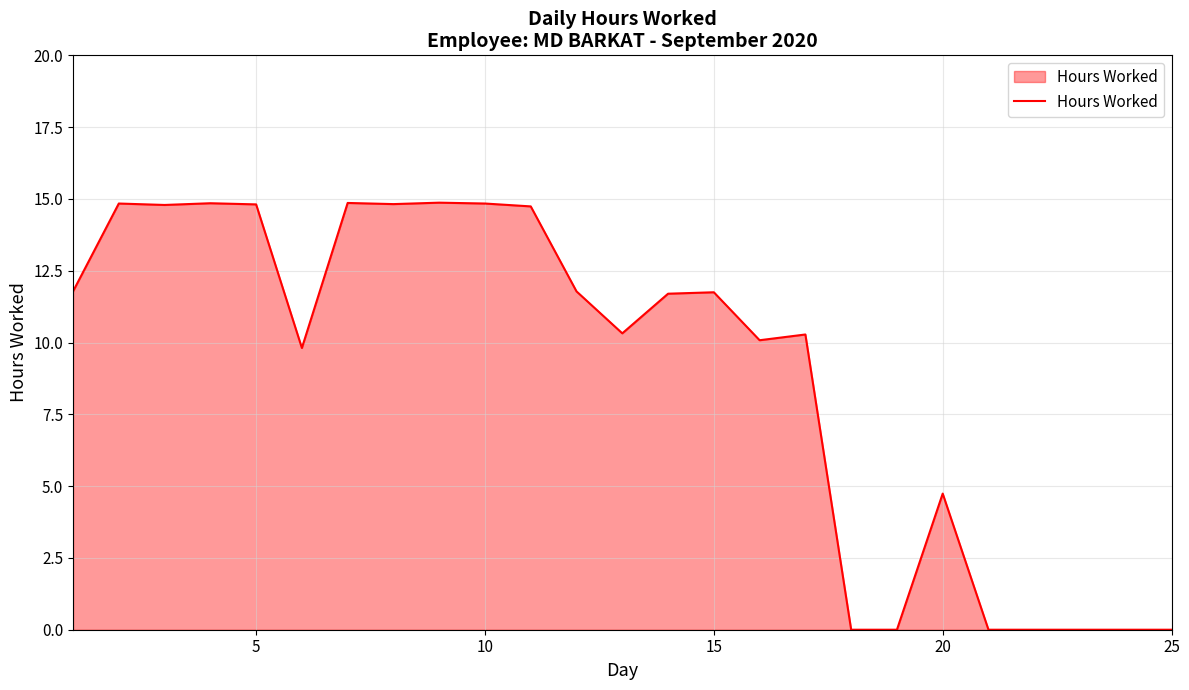

What is the maximum value shown in the chart?

14.9